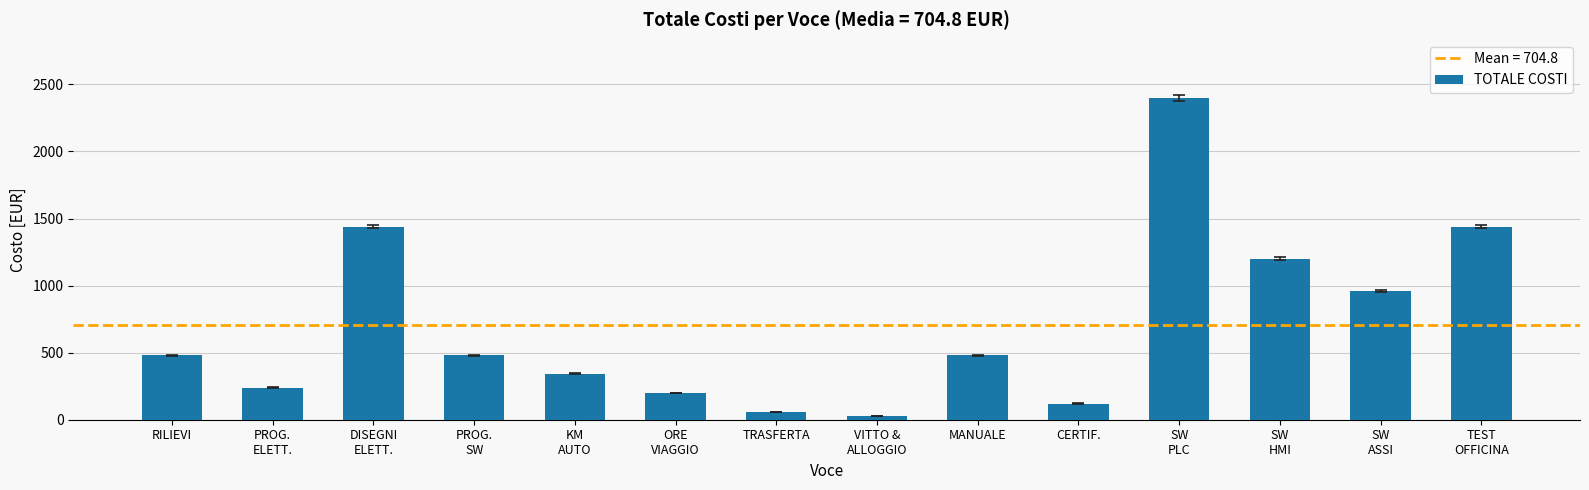

What is the greatest value displayed?

2400